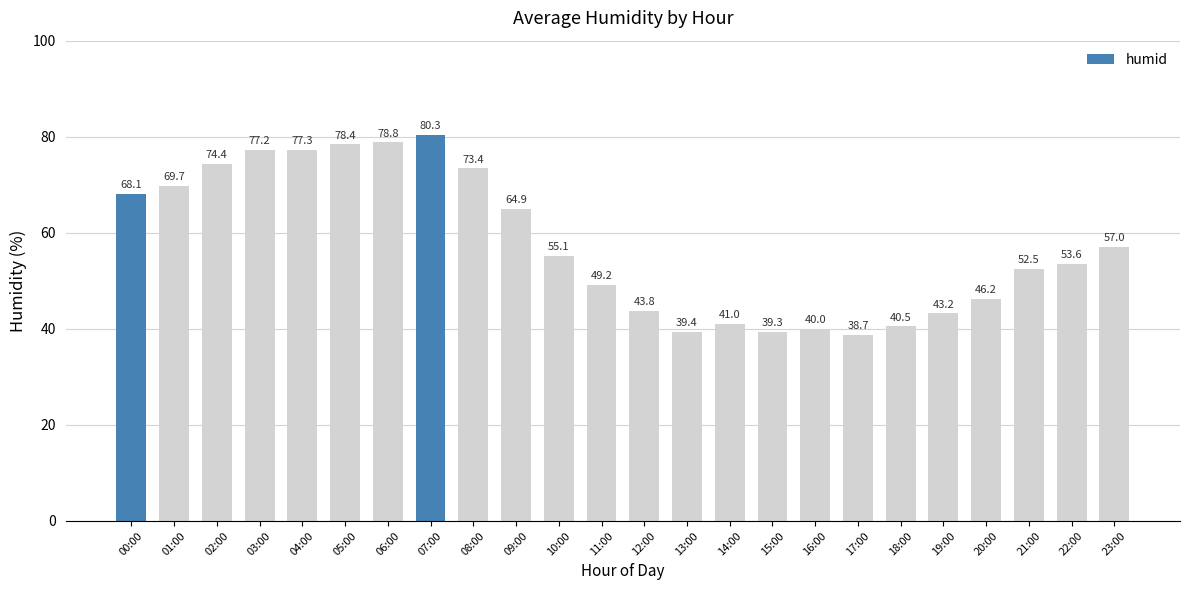

What is the greatest value displayed?

80.3